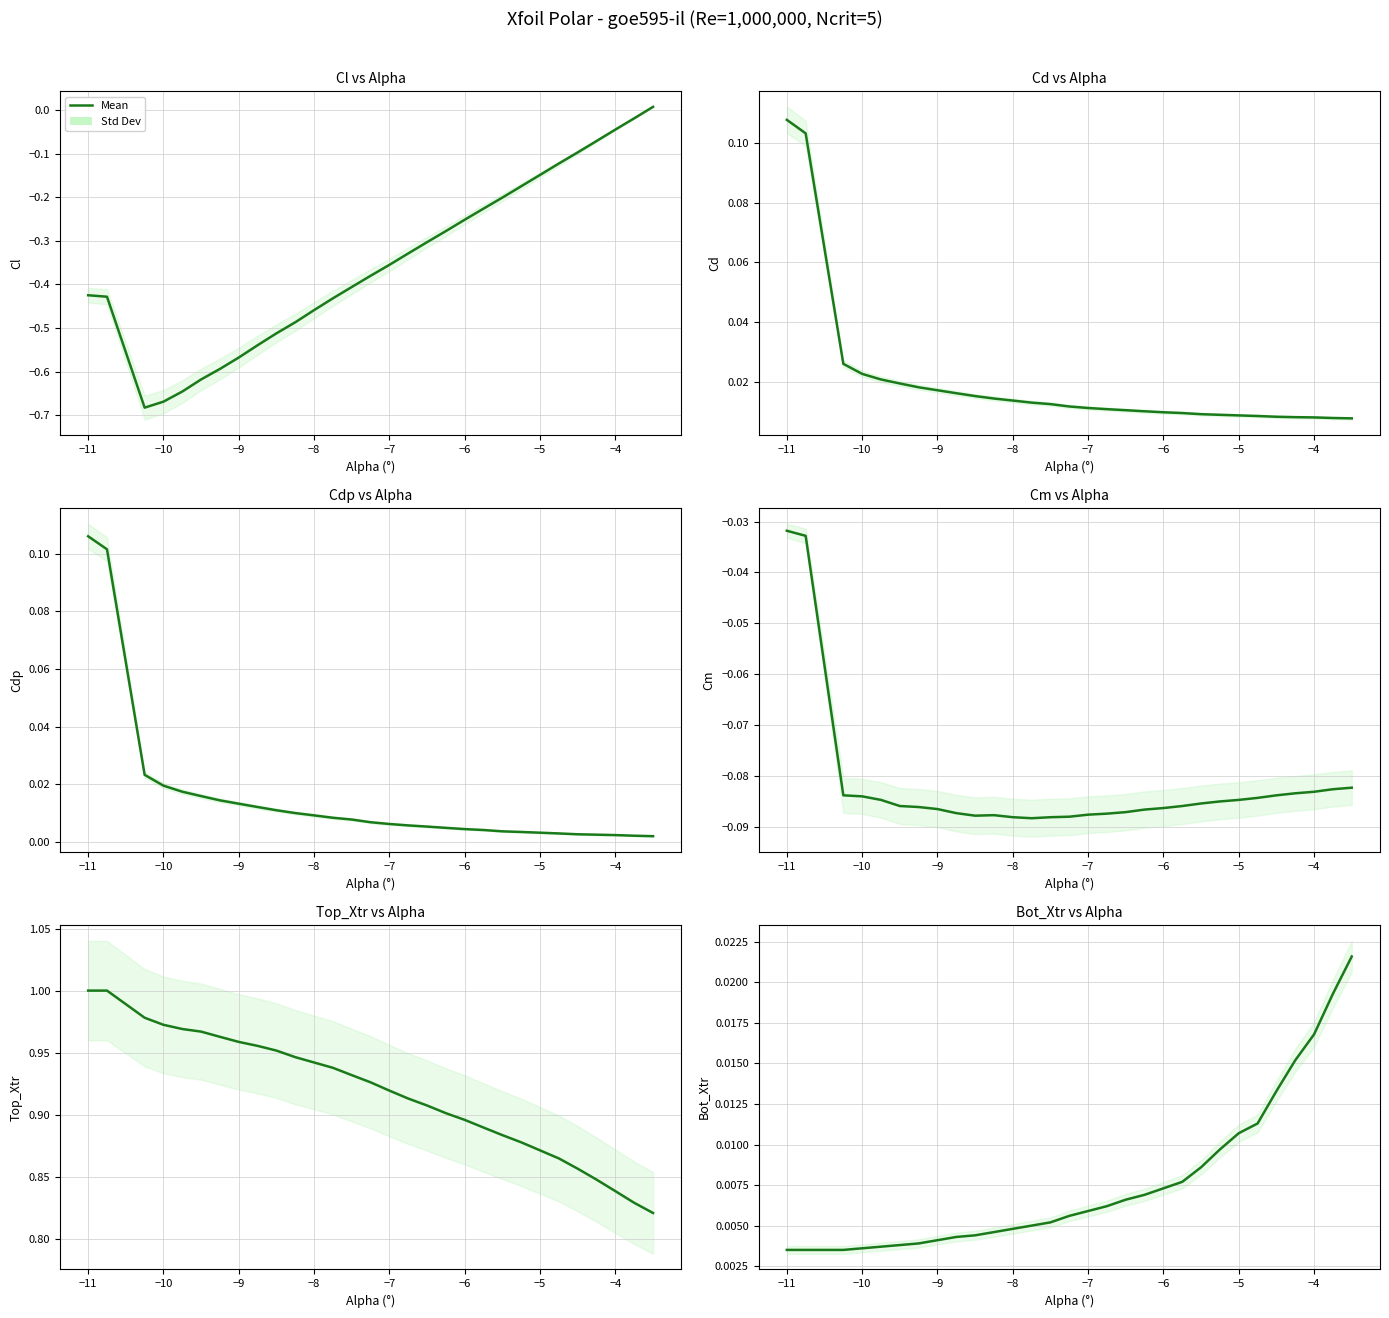

What is the difference between the second highest and minimum values in the Cl series?

0.7